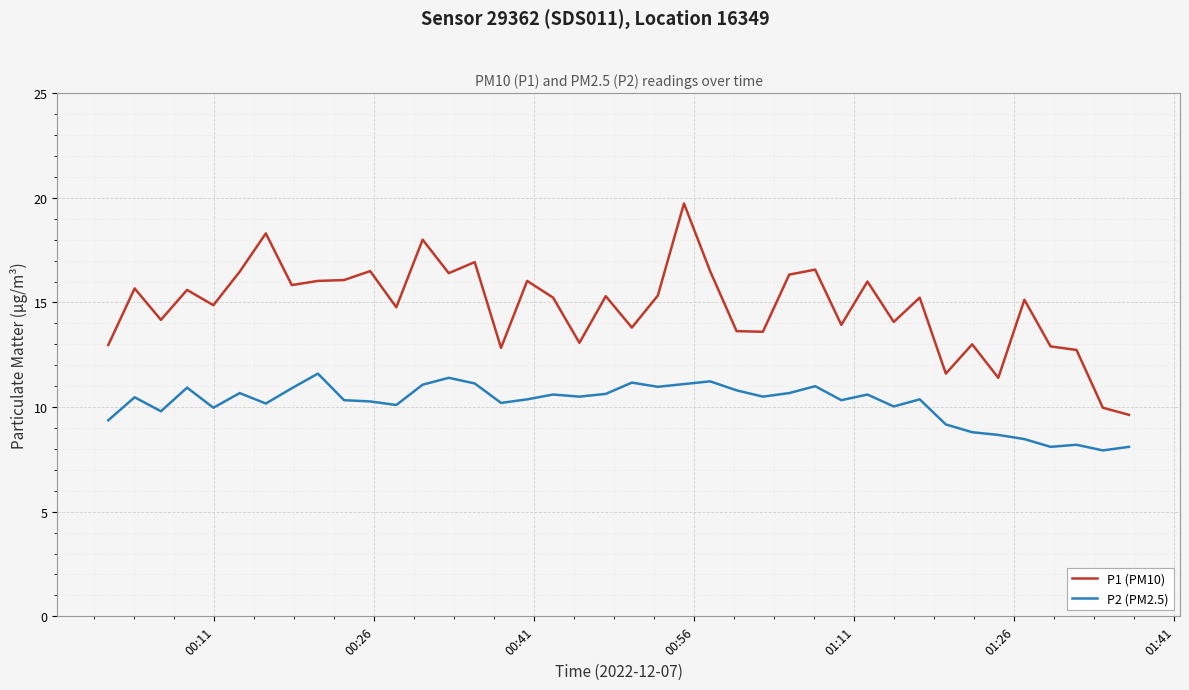

Which series has the widest spread of values?

P1 (PM10)